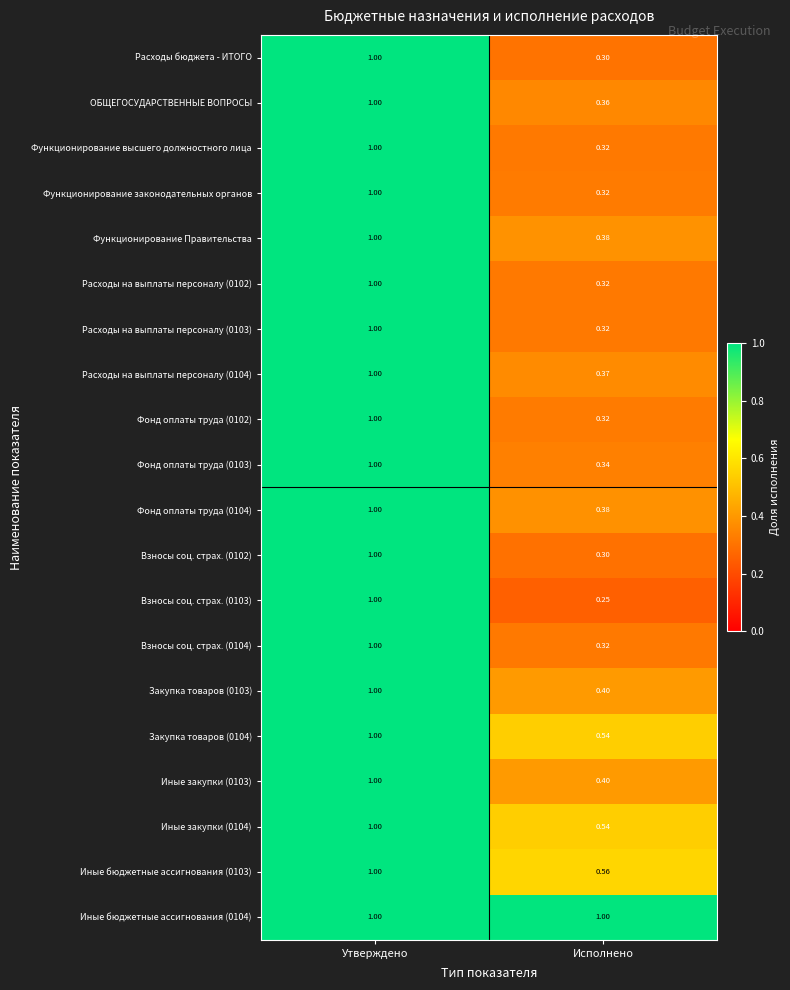

Where is Взносы соц. страх. (0103) nearest to the value 0?

Исполнено